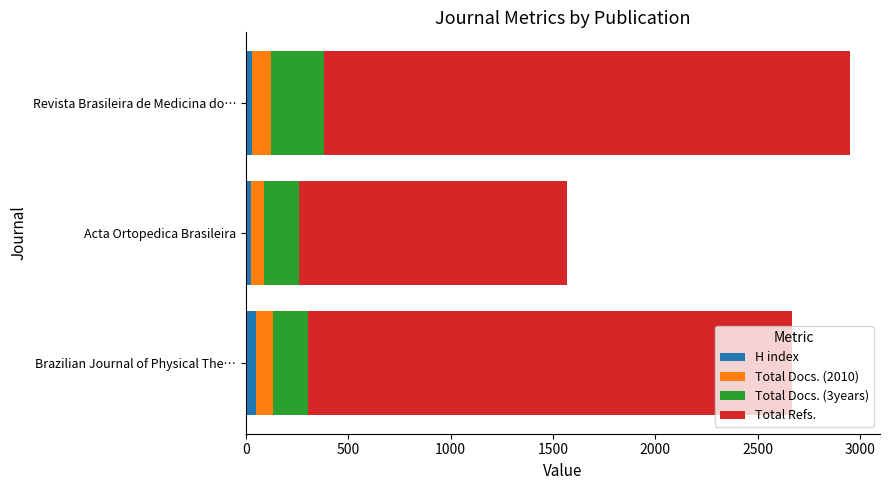

At which category is the sum across all series the highest?

Revista Brasileira de Medicina do…